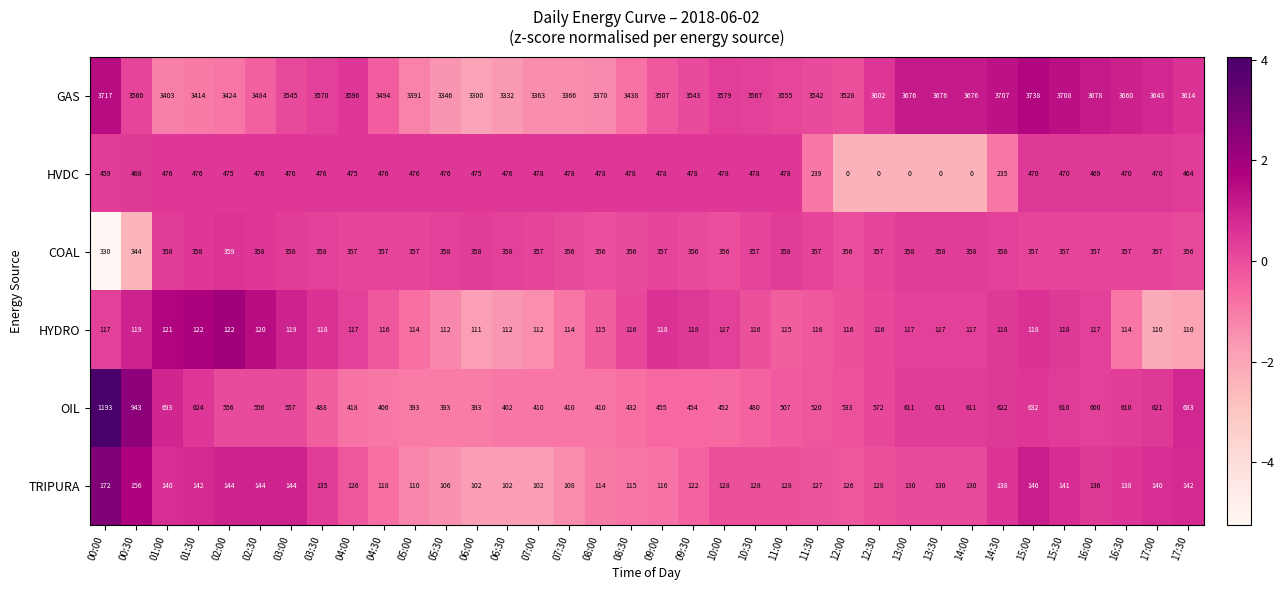

True or false: HVDC has a value of 705 at 17:00.

False